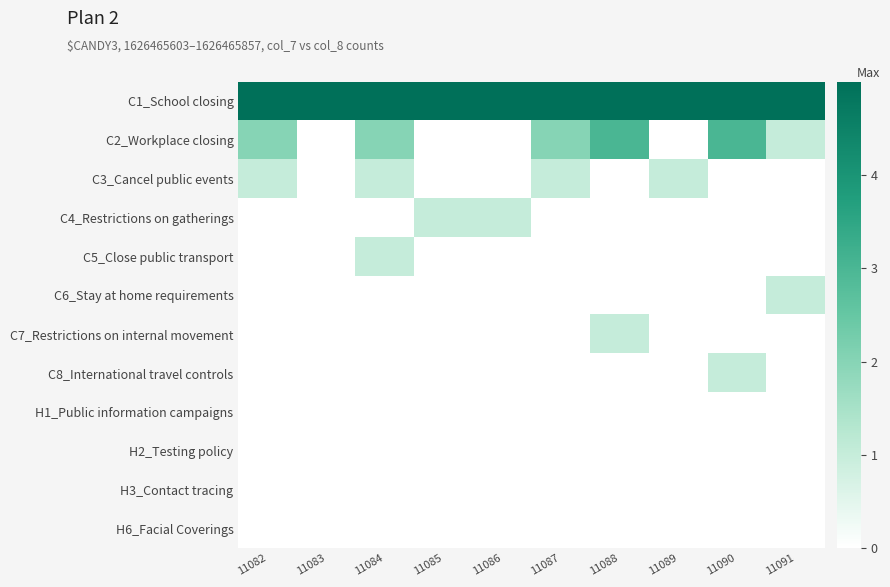

What is the greatest value displayed?

28